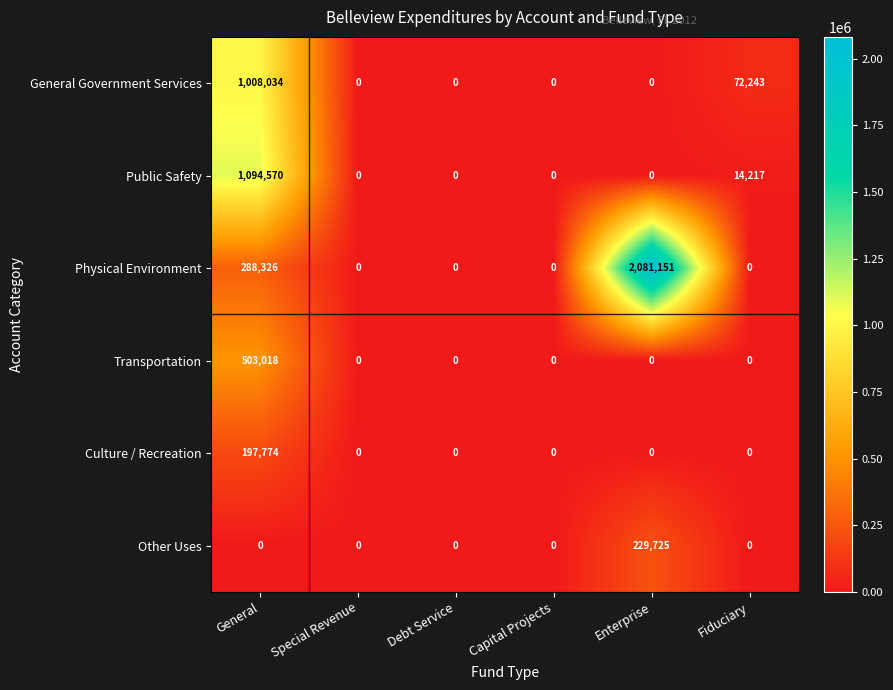

What is the difference between the highest and lowest values at General?

1094570